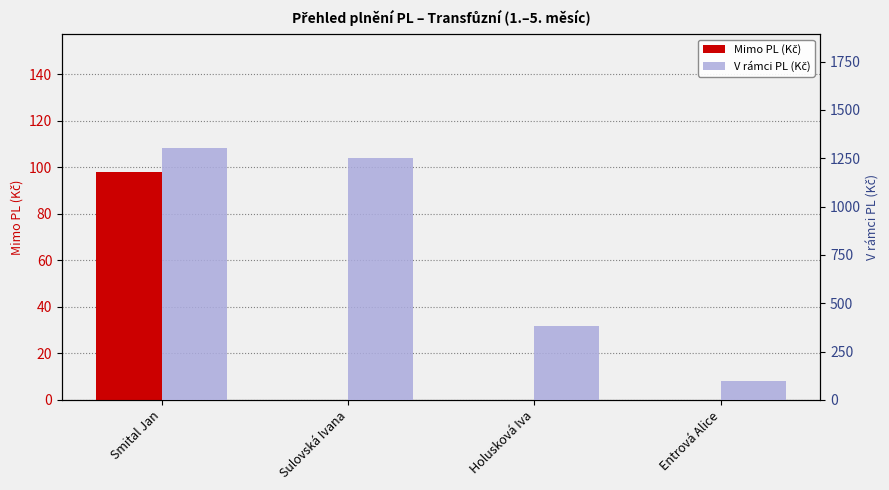

The value of V rámci PL (Kč) at Entrová Alice is 60.9. True or false?

False